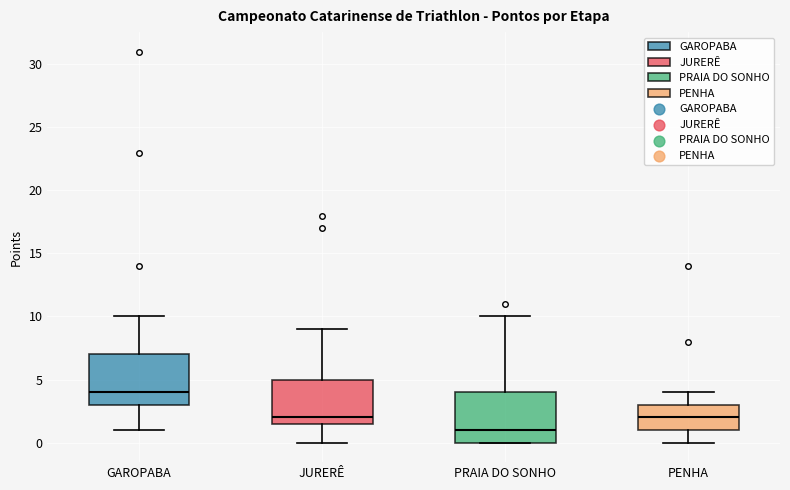

Reading left to right, transcribe this box plot: for each box, give where its median line is, the range the box spans, and where its two whiskers end, as read against the y-axis. The values are not printed on the chart, so give them approximately, as read against the axis.

GAROPABA: median 4.0, box 3.0 to 7.0, whiskers 1.0 to 10.0
JURERÊ: median 2.0, box 1.5 to 5.0, whiskers 0.0 to 9.0
PRAIA DO SONHO: median 1.0, box 0.0 to 4.0, whiskers 0.0 to 10.0
PENHA: median 2.0, box 1.0 to 3.0, whiskers 0.0 to 4.0